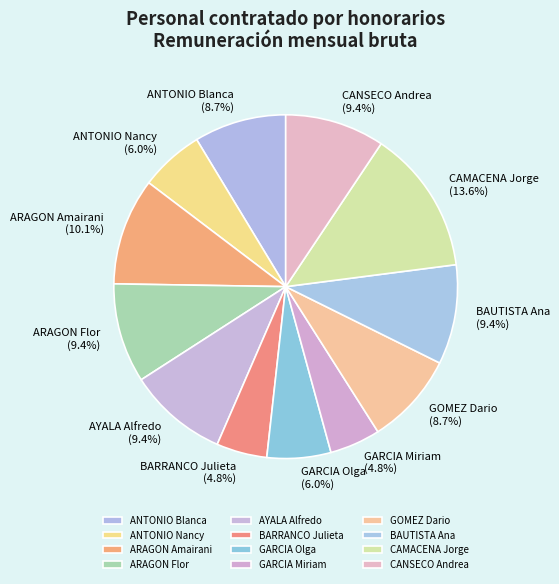

What is the largest slice in the pie chart?

CAMACENA Jorge